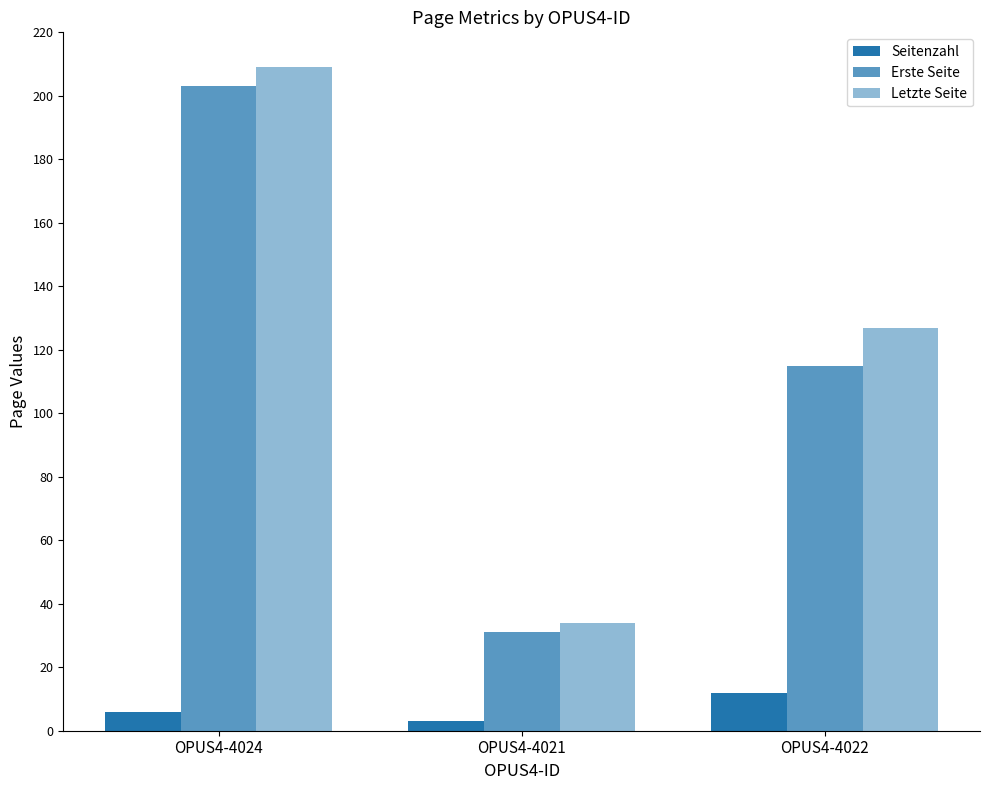

How many groups of bars are there?

3